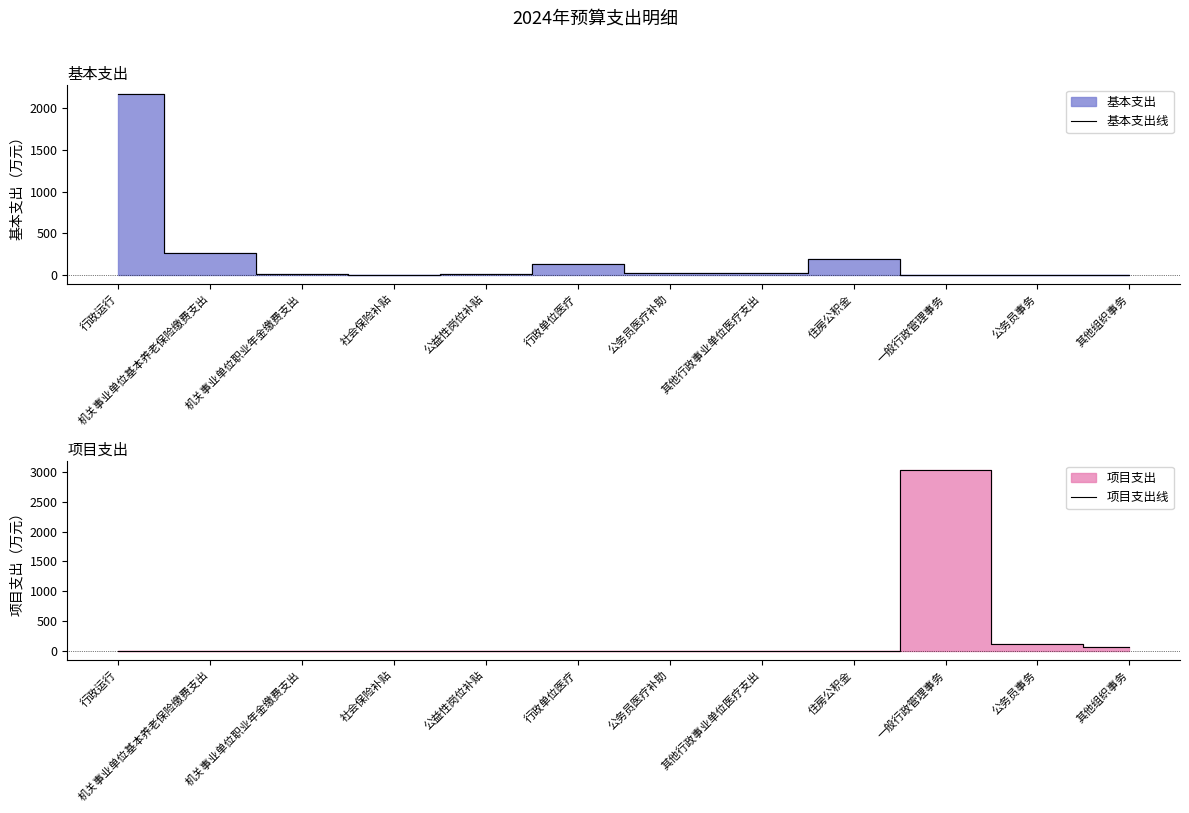

The value of 基本支出线 at 机关事业单位基本养老保险缴费支出 is 389.5. True or false?

False